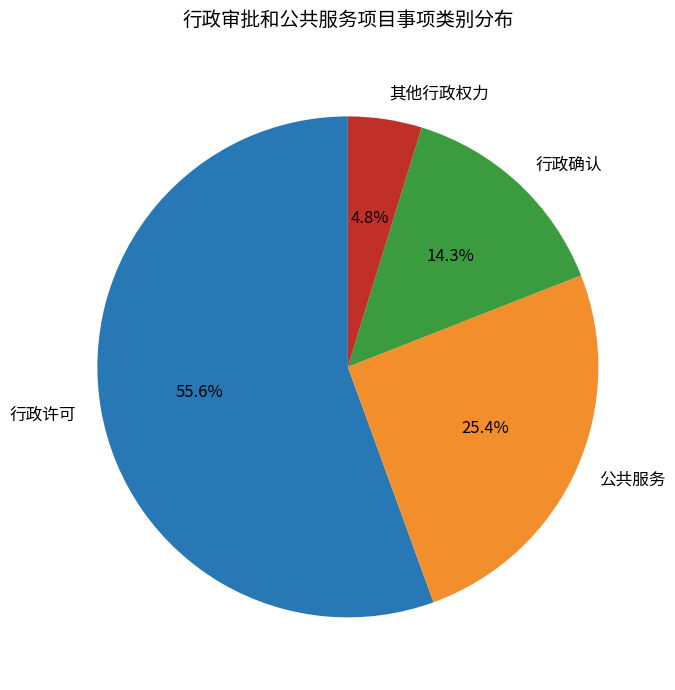

Which category has the smallest portion of the pie?

其他行政权力